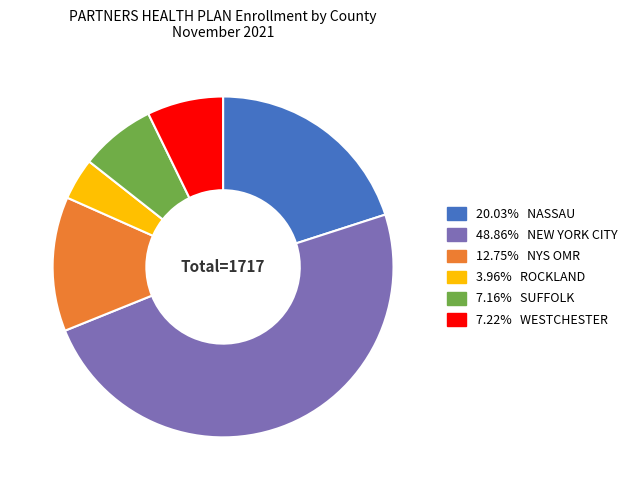

Does any single category account for the majority?

No